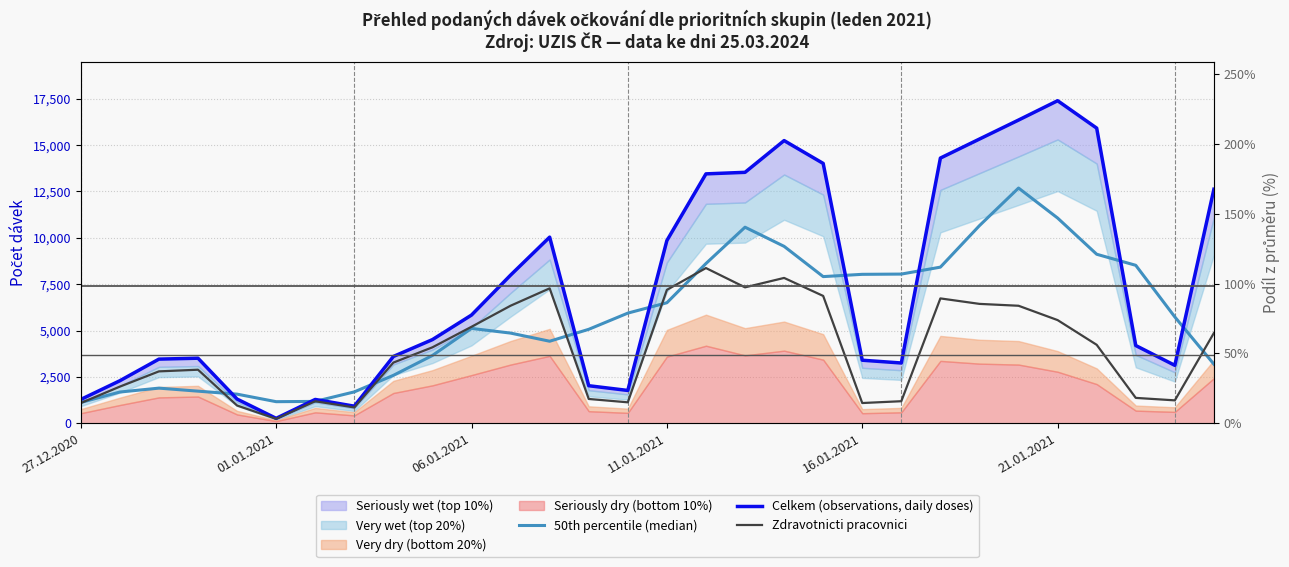

At which category is the sum across all series the highest?

24